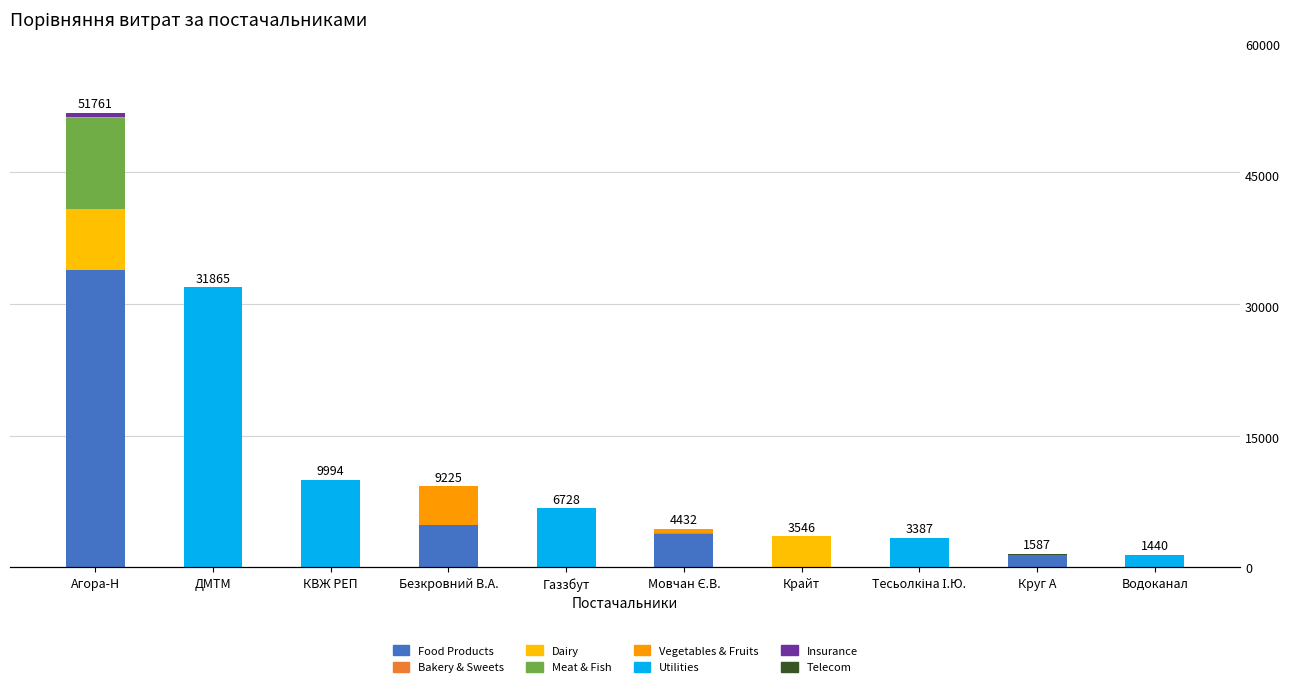

Which has a higher value, ДМТМ or КВЖ РЕП?

ДМТМ